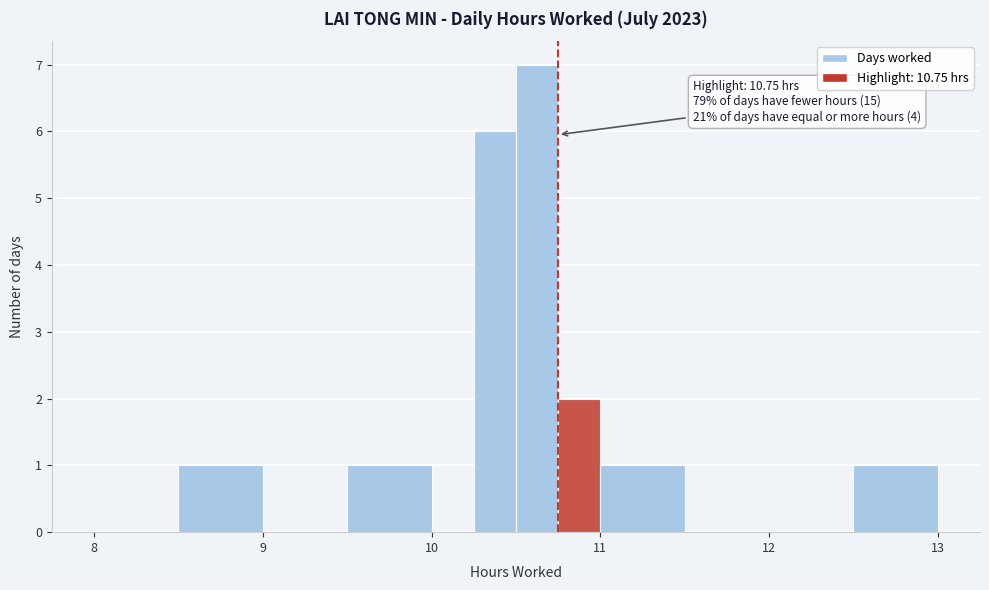

Read against the x-axis, roughly where is the centre of the tallest bar?

10.6